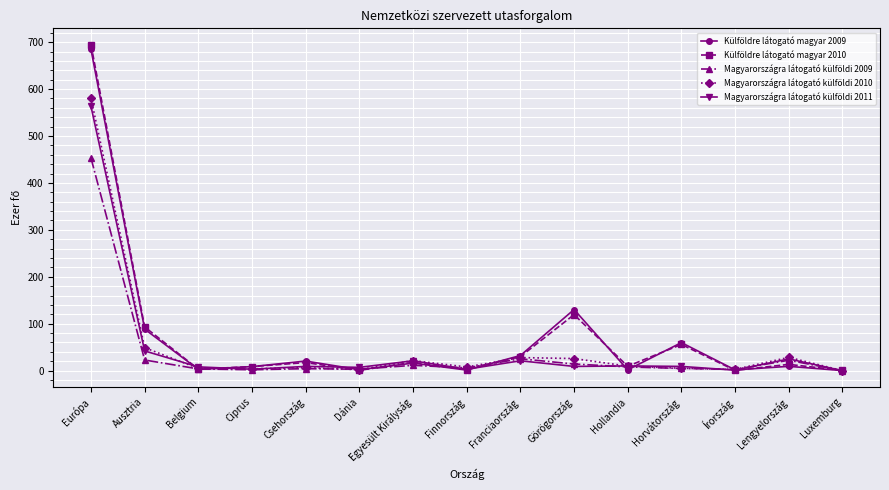

What is the maximum value shown in the chart?

694.8